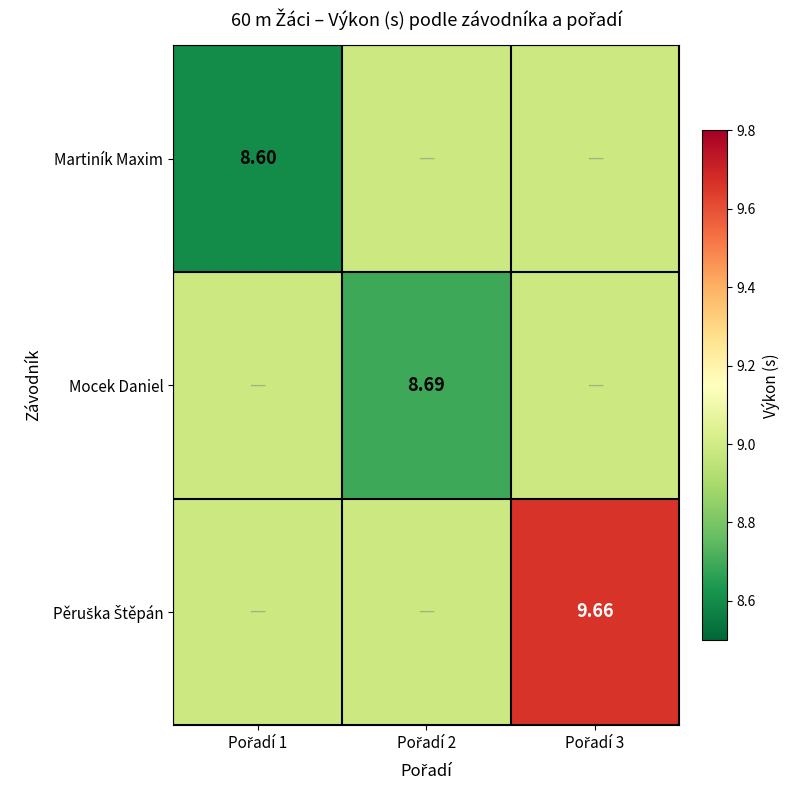

What is the greatest value displayed?

9.7